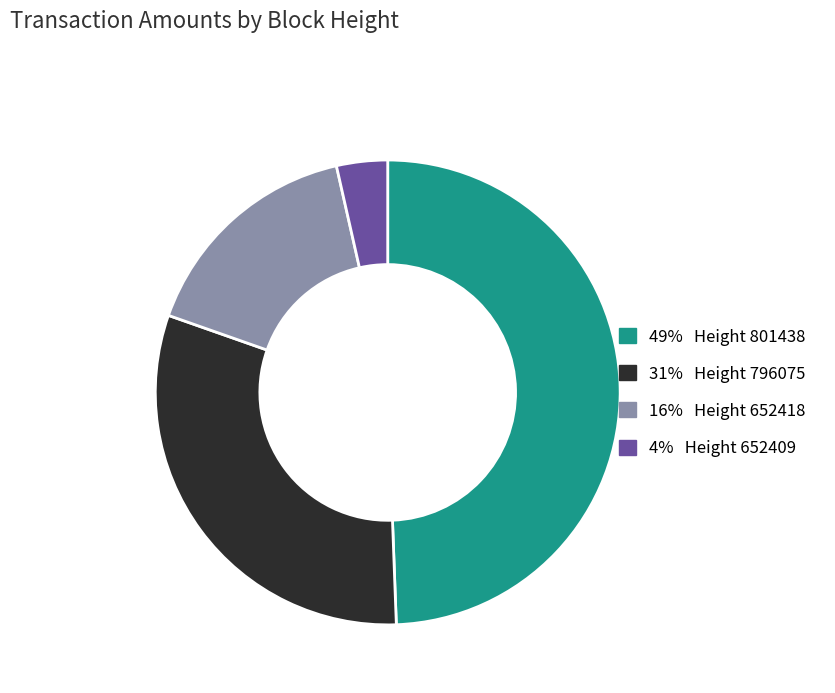

Is there a majority slice in this chart?

No